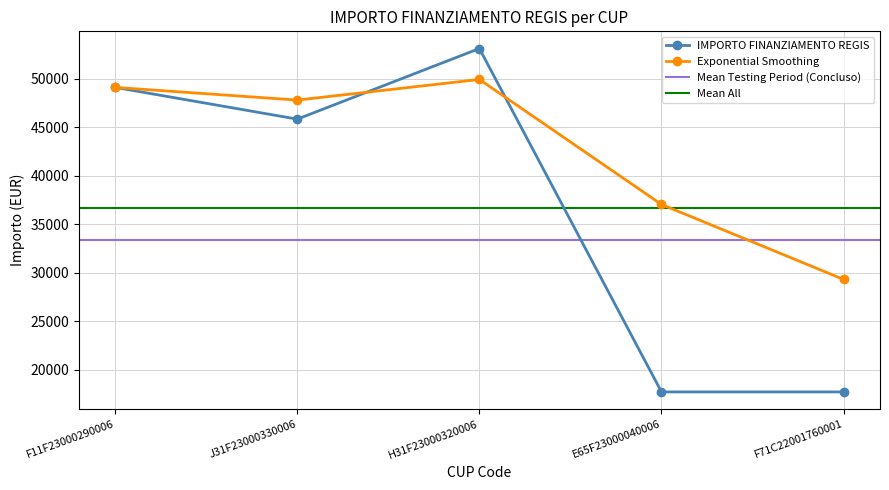

List the labels in order of value, largest first.

H31F23000320006, F11F23000290006, J31F23000330006, E65F23000040006, F71C22001760001